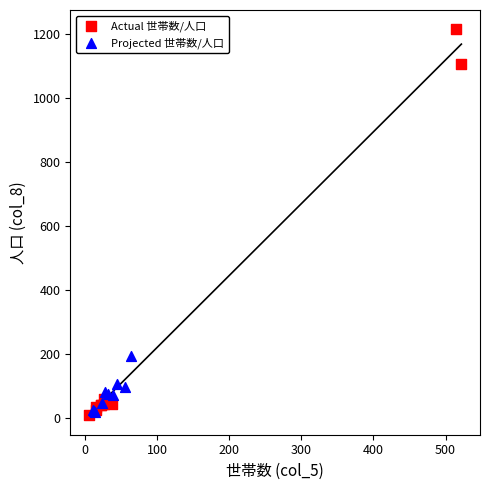

Which series has the widest spread of Y values?

Actual 世帯数/人口